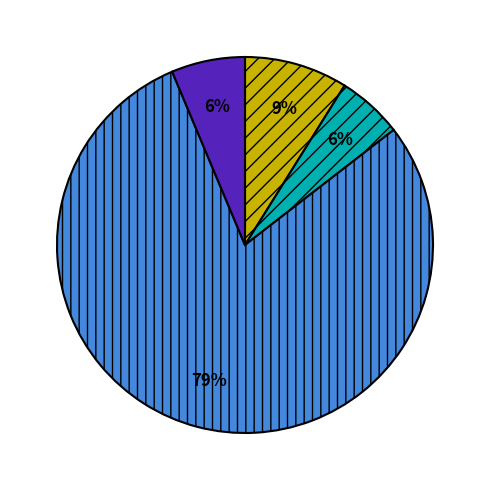

Is there any slice that represents more than half of the pie?

Yes